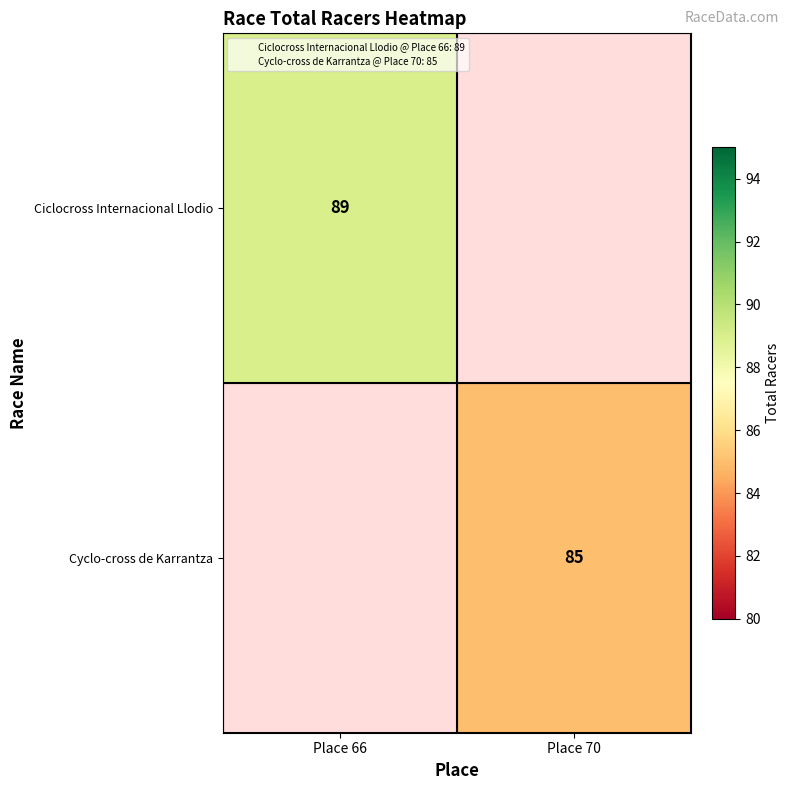

What is the minimum value for Ciclocross Internacional Llodio?

89.0